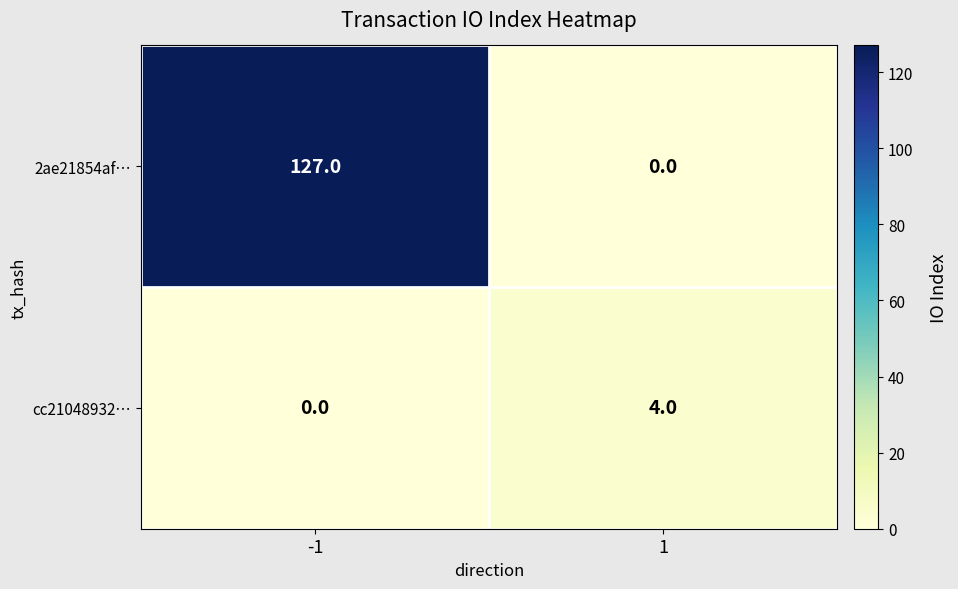

The value of 2ae21854af… at -1 is 127. True or false?

True